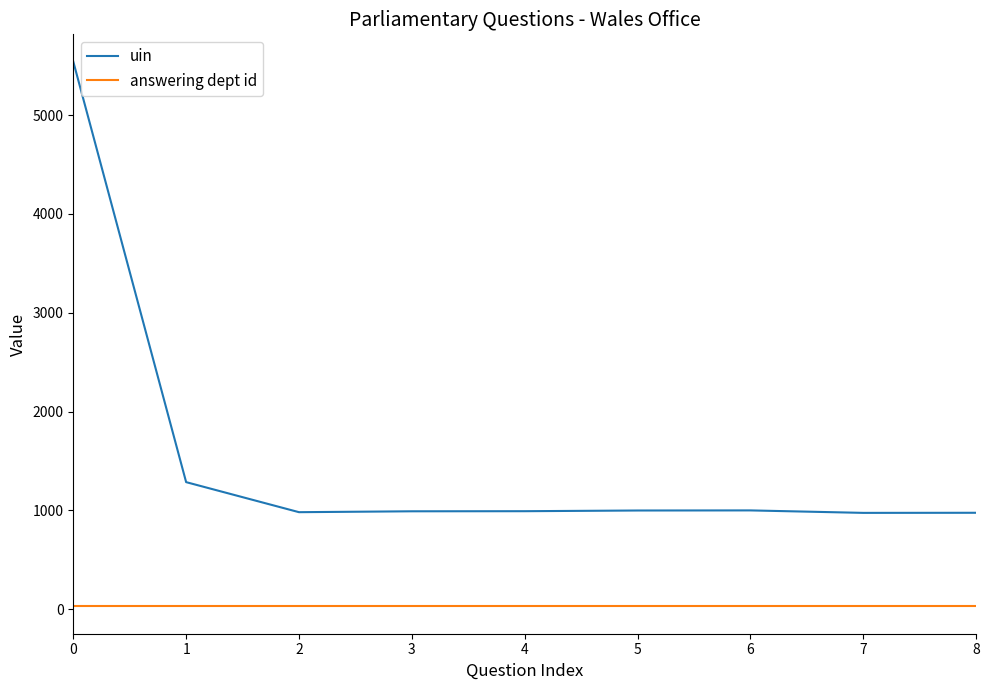

What are all the series names shown in the legend?

uin, answering dept id